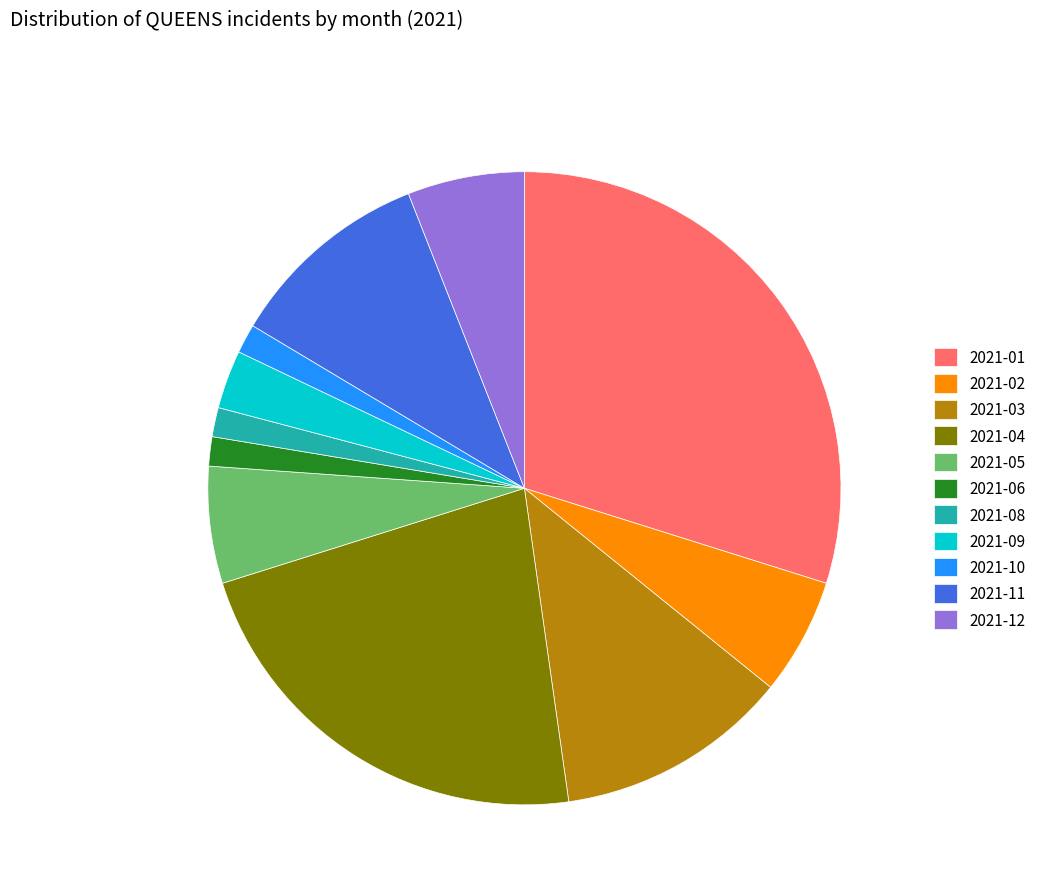

Combined, do 2021-08 and 2021-09 account for over 50%?

No